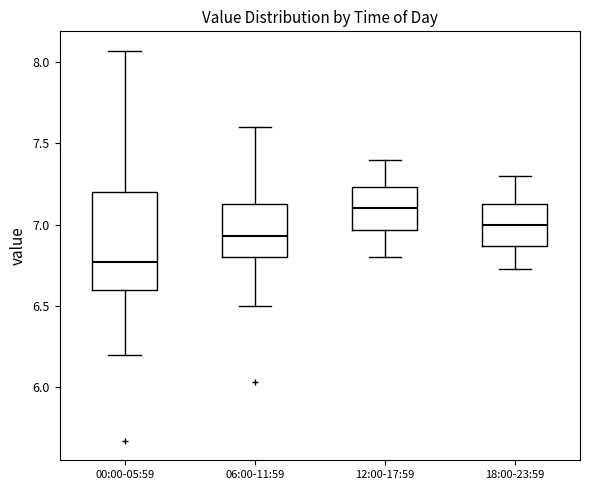

Which box has the highest median line?

12:00-17:59